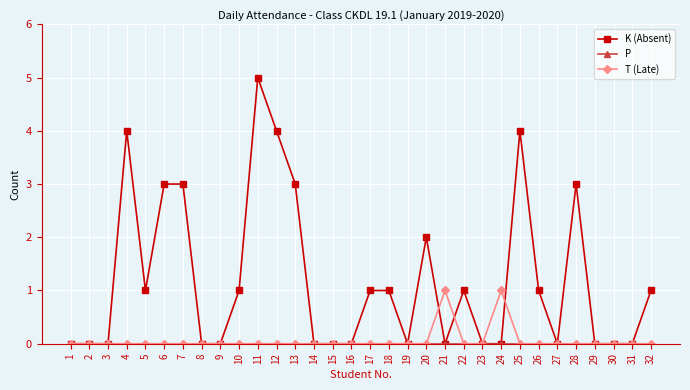

The value of T (Late) at 7 is 0. True or false?

True